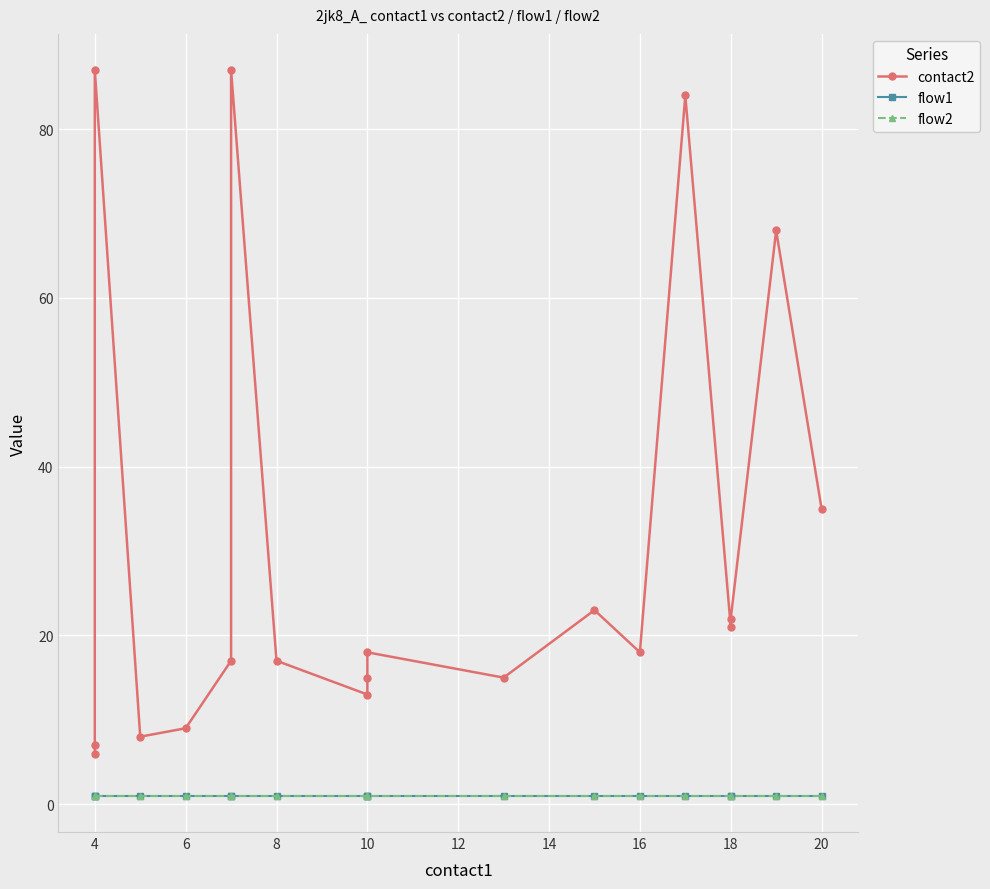

What is the difference between the second highest and minimum values in the contact2 series?

81